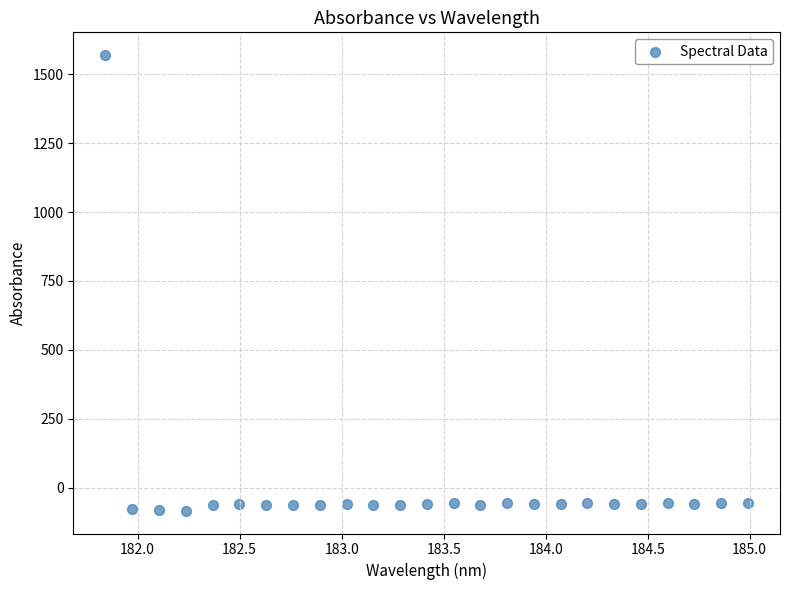

What is the range of Y values (max minus min)?

1653.4